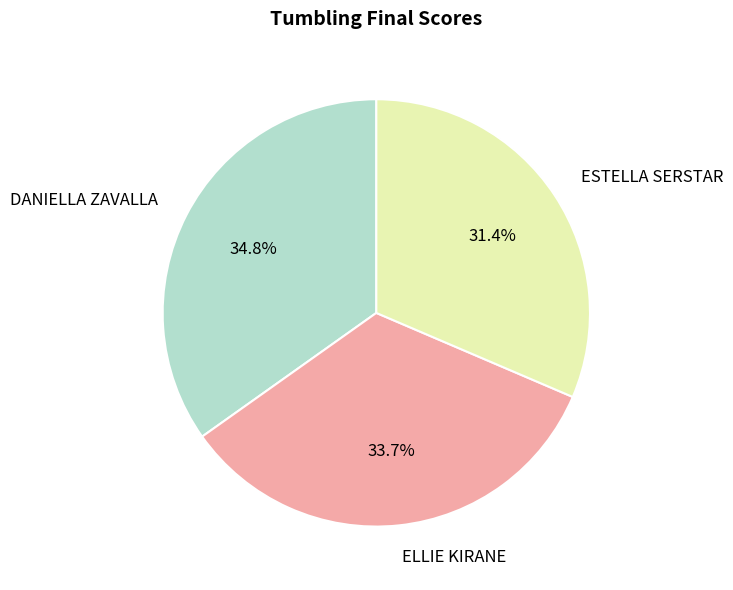

Approximately how many times larger is the value at DANIELLA ZAVALLA compared to ELLIE KIRANE?

1.0